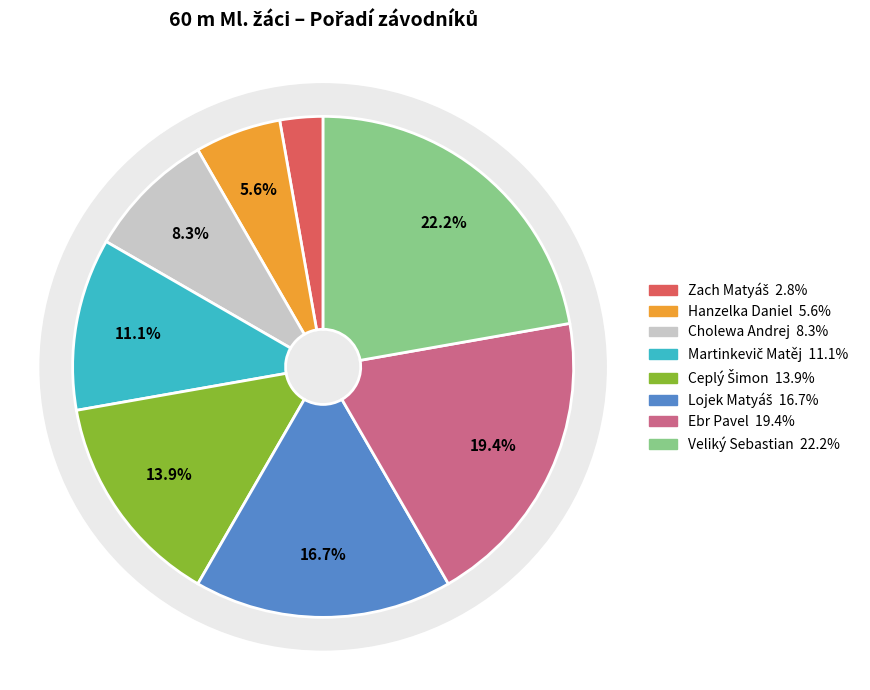

Is there a majority slice in this chart?

No